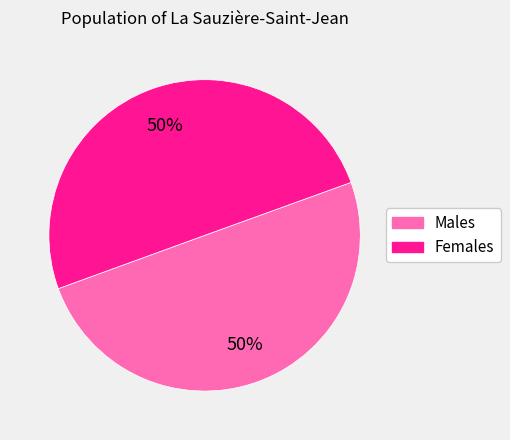

To the nearest percent, what is the average slice percentage?

50%